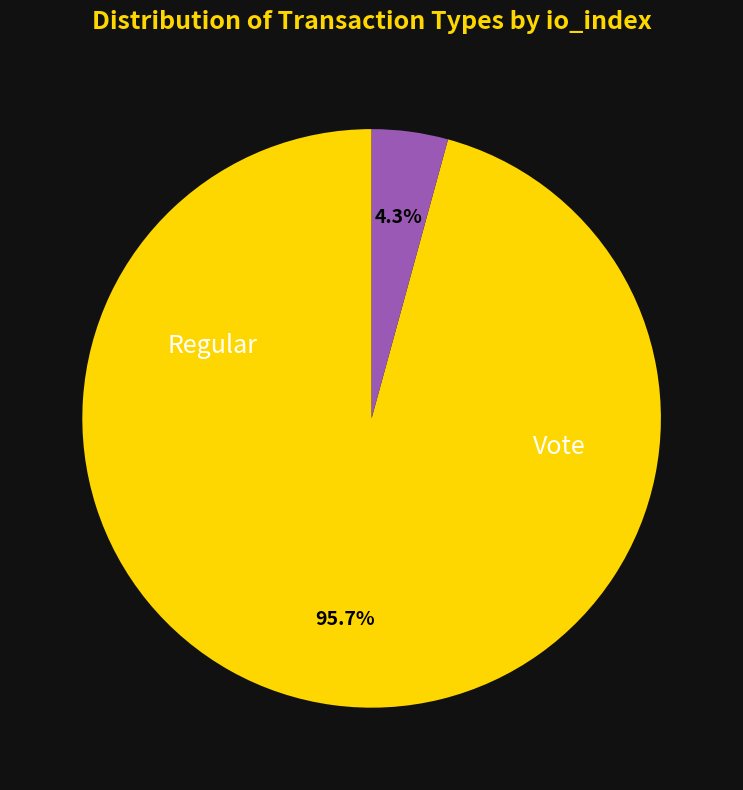

Which has a higher value, Vote or Regular?

Regular